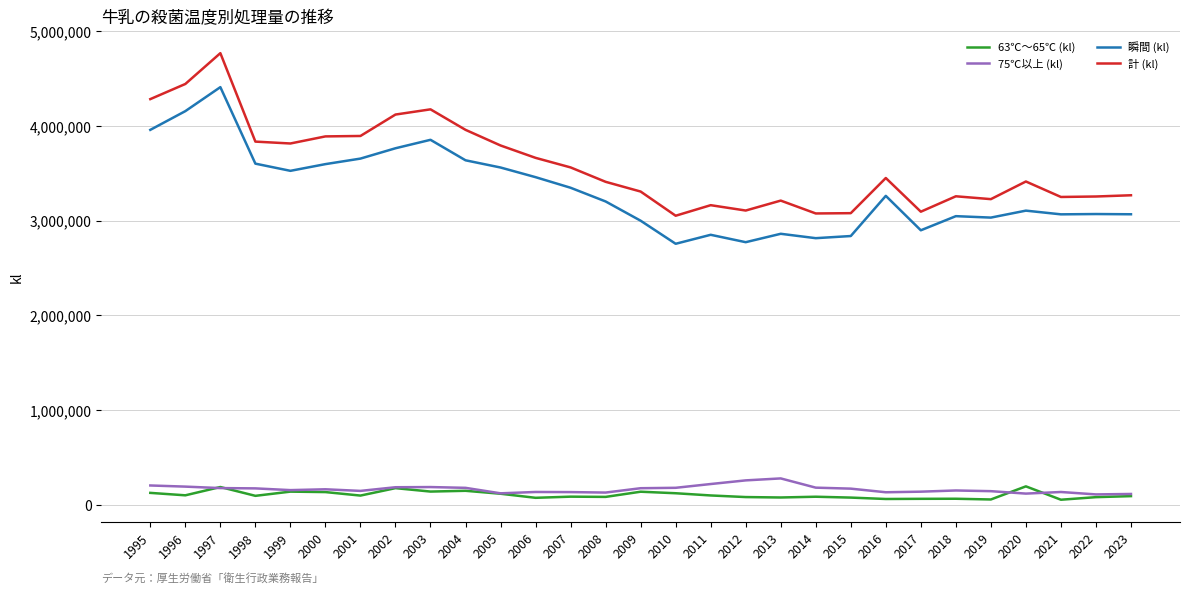

The 63℃～65℃ (kl) series shows 60444 at 2017. True or false?

True